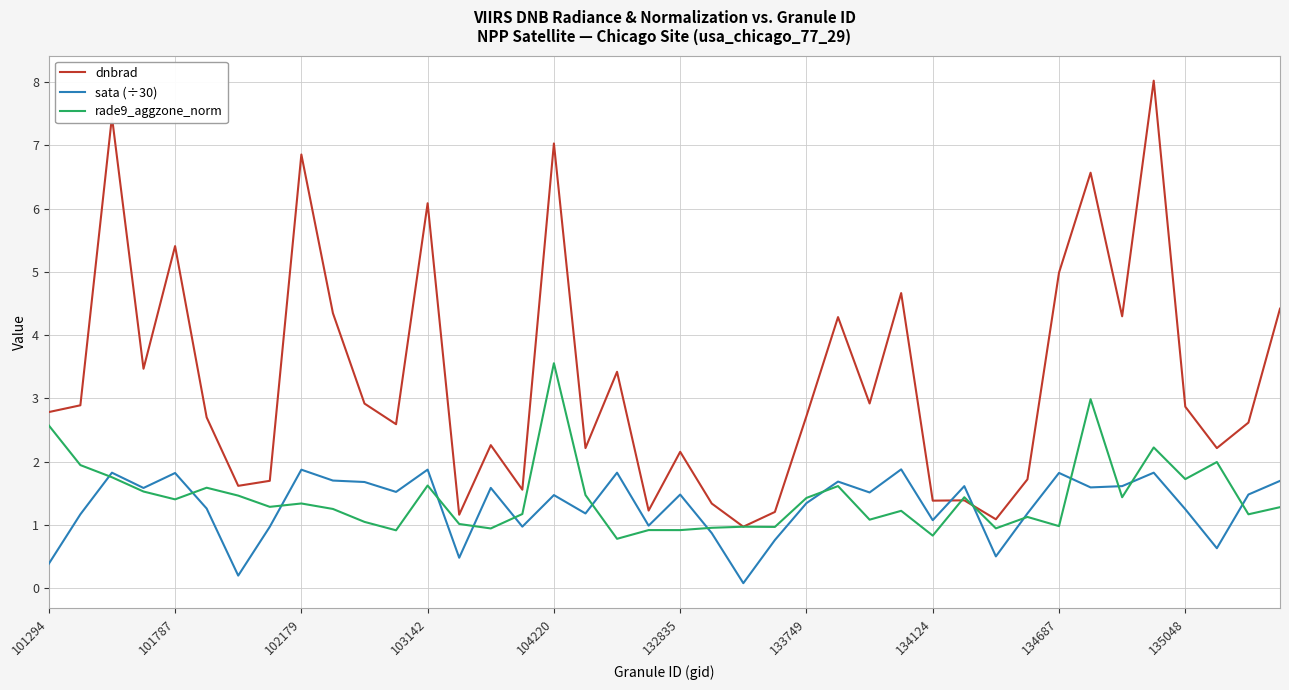

Which series has the largest range (max minus min)?

dnbrad